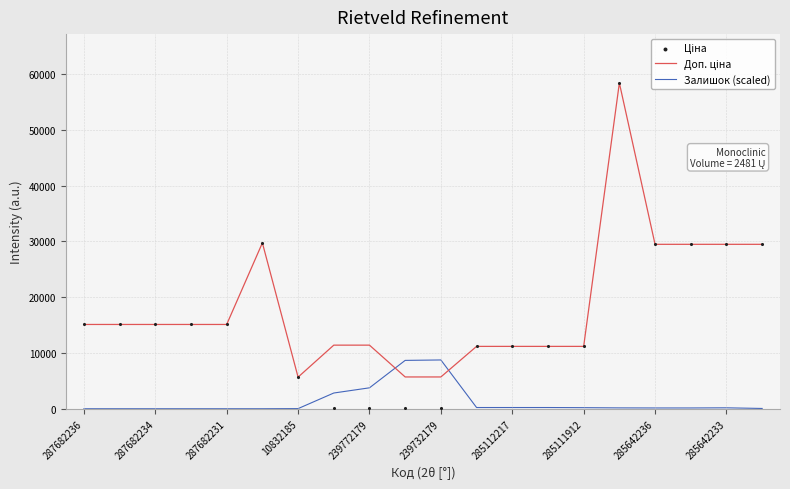

Which series has the largest Y range (max minus min)?

Ціна